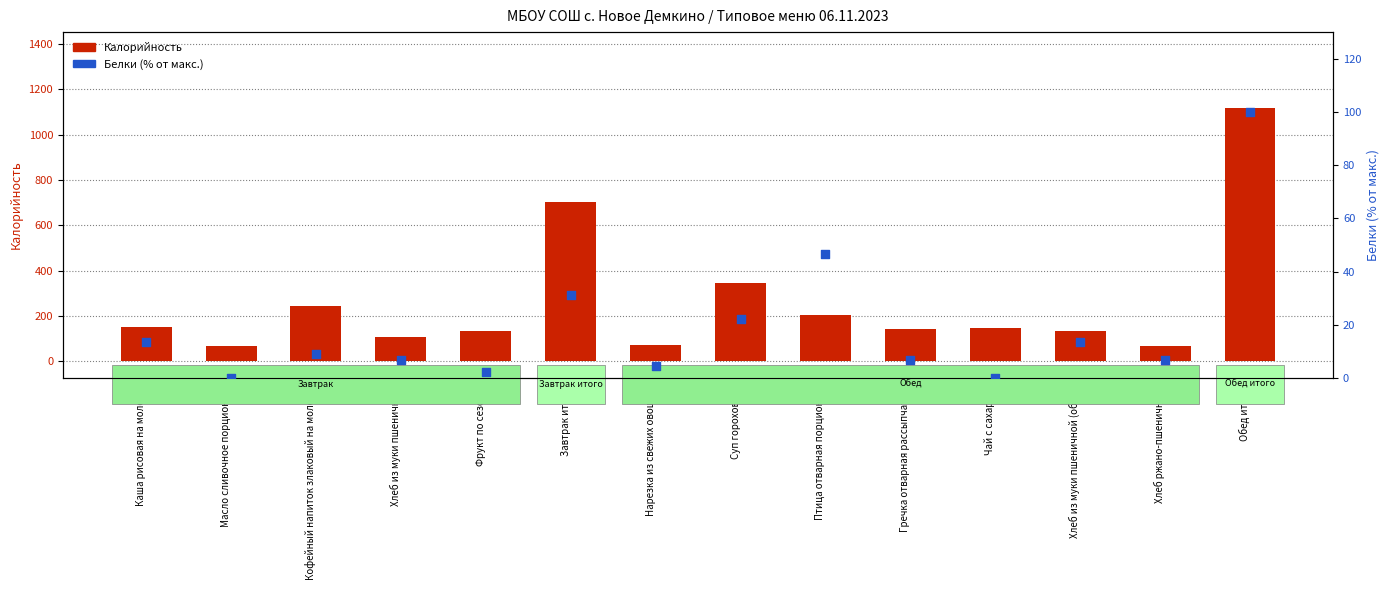

Is the value of Белки (% от макс.) at Хлеб из муки пшеничной (обед) greater than the value of Калорийность at Масло сливочное порционно?

No